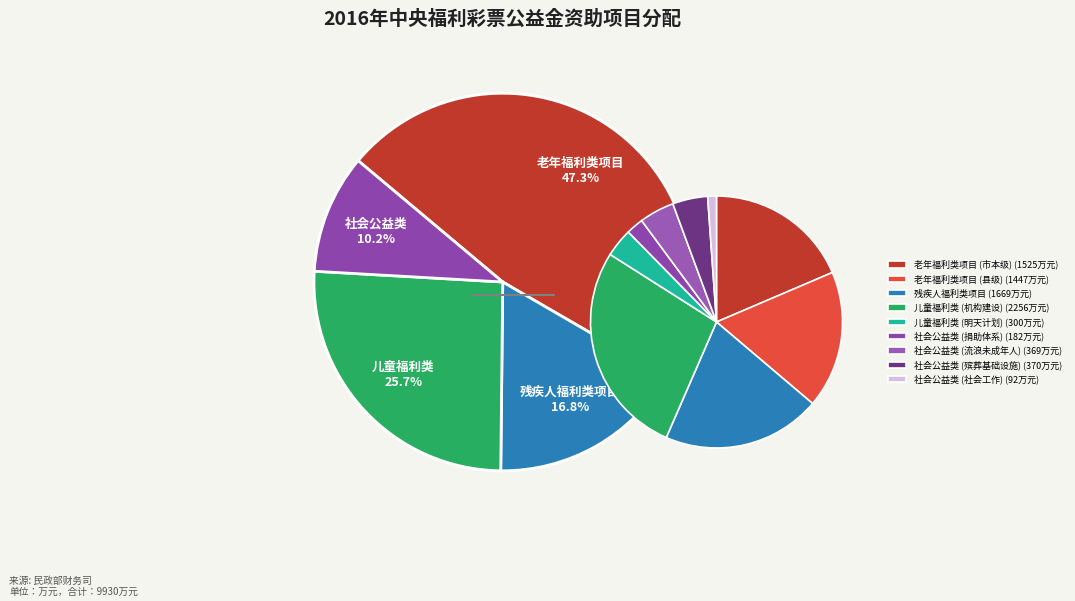

What portion of the pie excludes 残疾人福利类项目?

83.2%